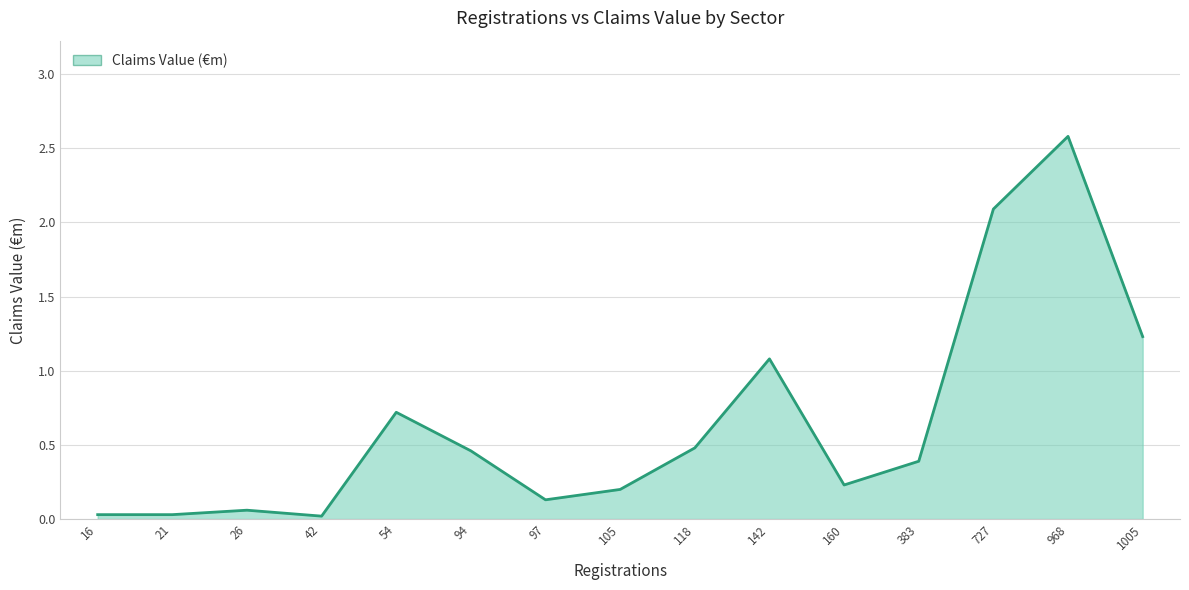

What is the sum of all values?

9.7